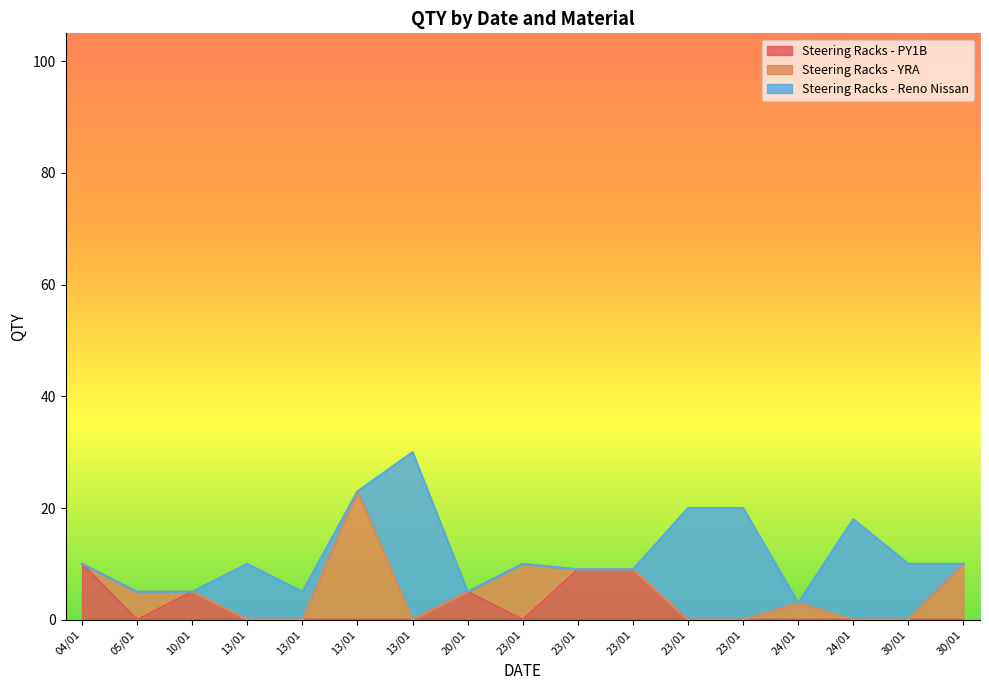

Which has a higher value, 30/01 or 24/01?

30/01